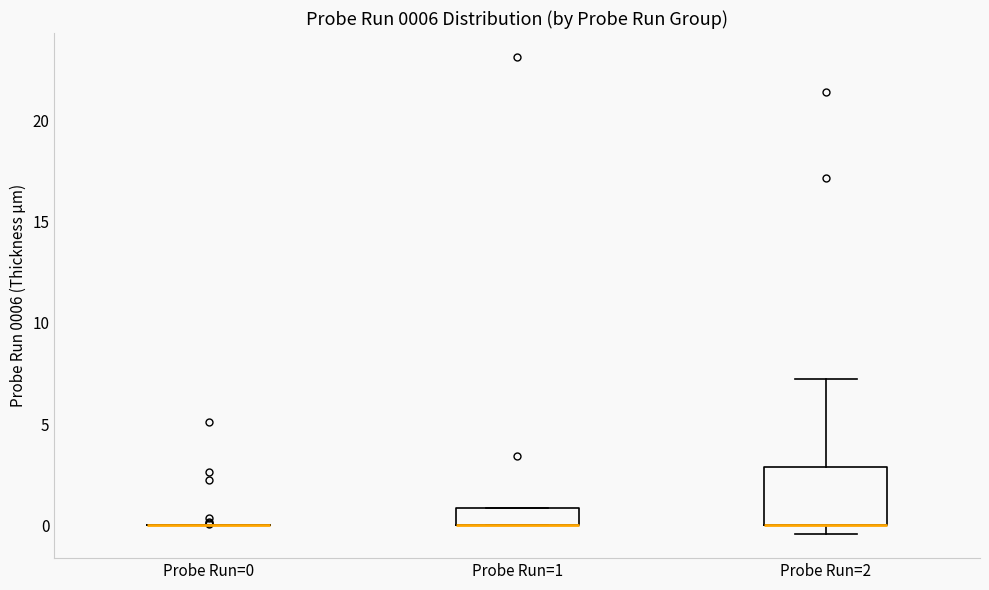

Reading left to right, transcribe this box plot: for each box, give where its median line is, the range the box spans, and where its two whiskers end, as read against the y-axis. The values are not printed on the chart, so give them approximately, as read against the axis.

Probe Run=0: box collapsed to a line at 0.0, whiskers 0.0 to 0.0
Probe Run=1: median 0.0 (drawn on the box's lower edge), box 0.0 to 1.0, whiskers 0.0 to 1.0
Probe Run=2: median 0.0 (drawn on the box's lower edge), box 0.0 to 3.0, whiskers -0.5 to 7.5